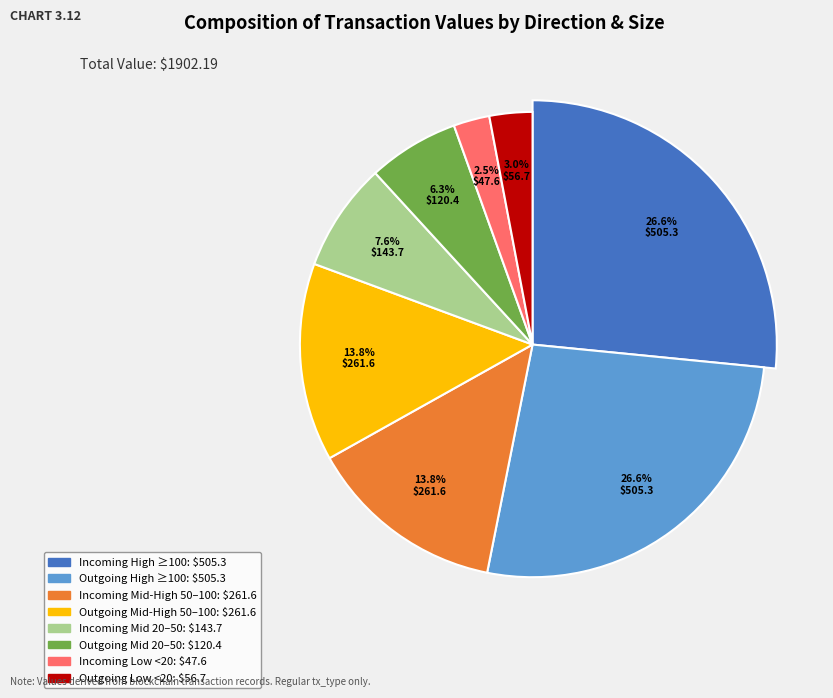

Is it true that 28 is 15% of the pie?

False